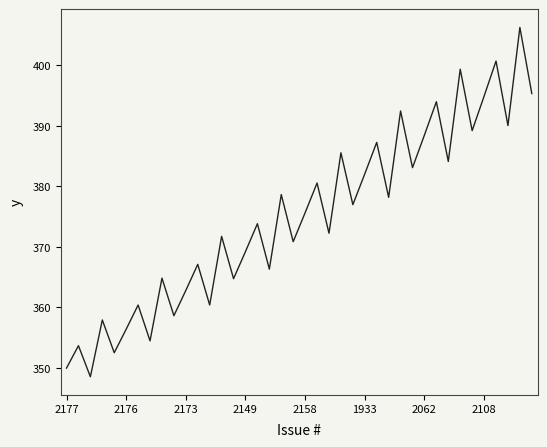

What is the difference between the maximum and minimum values?

57.7